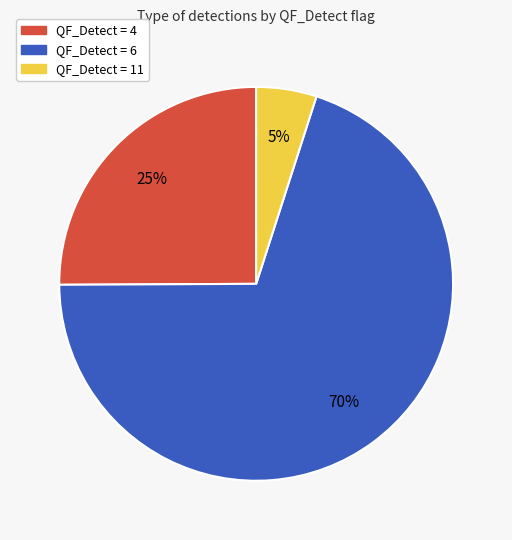

Count the number of slices in the pie.

3